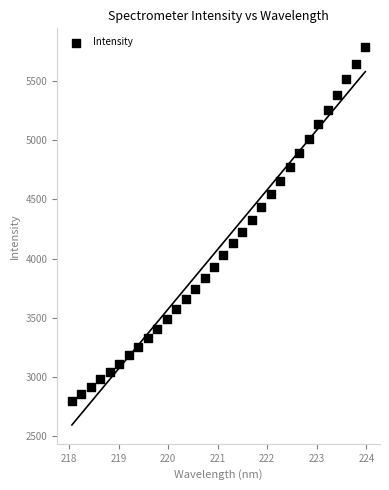

What is the range of Y values (max minus min)?

2990.5